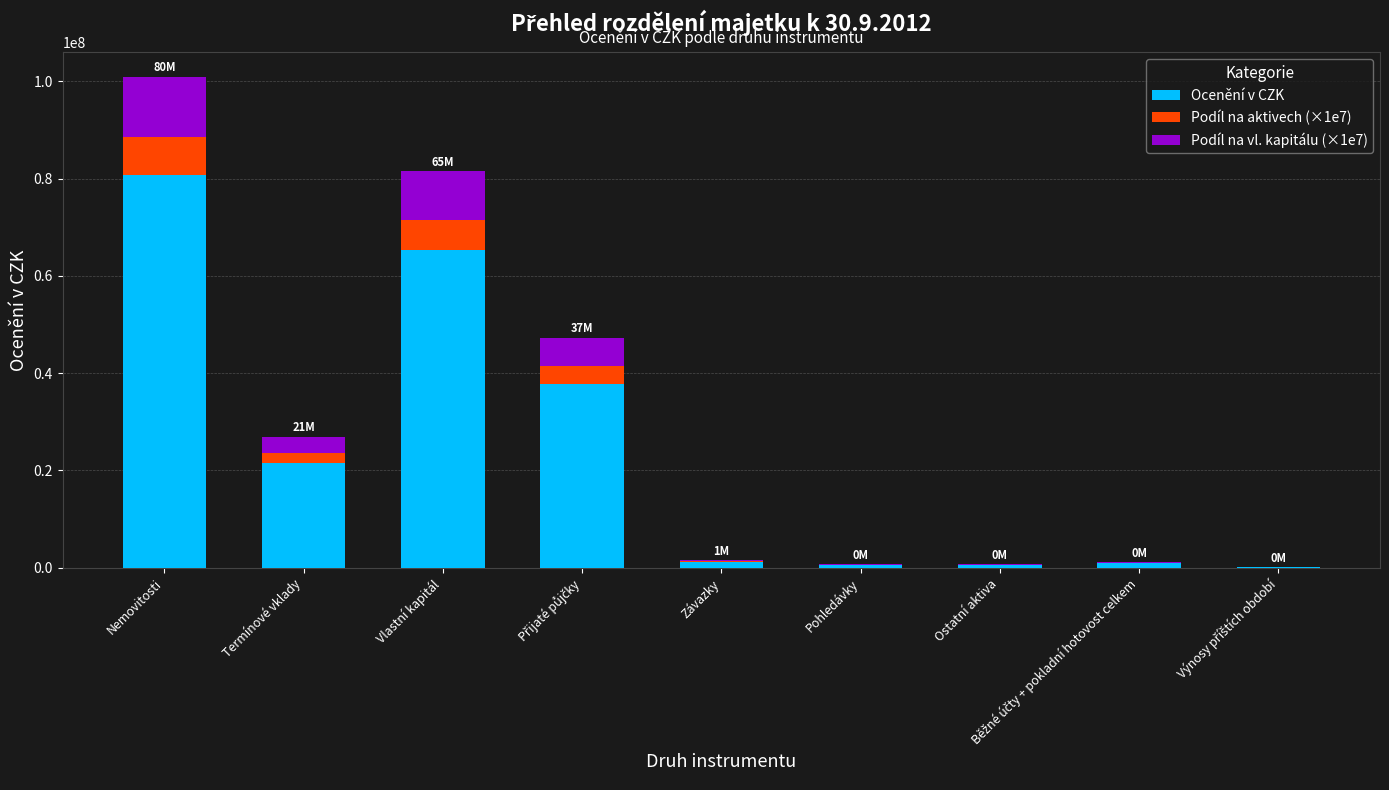

What is the total value across all series at Termínové vklady?

26928941.7